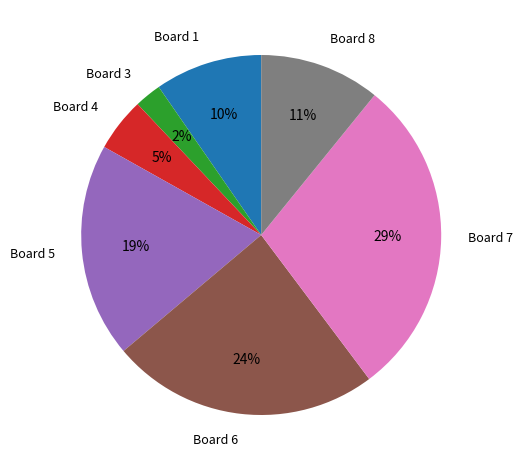

Which category has the biggest portion of the pie?

Board 7